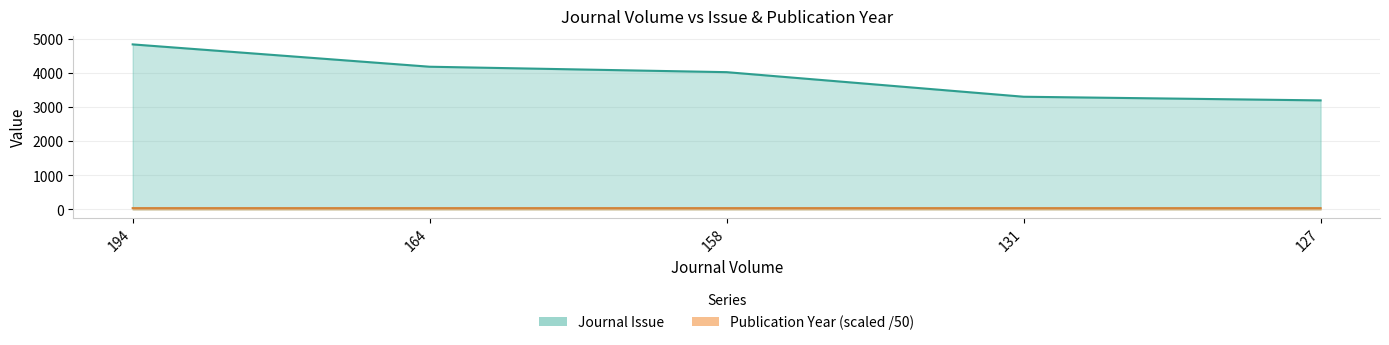

Reading right to left, extract all data points from this chart.

Journal Issue: 127=3194.0	131=3301.0	158=4021.0	164=4180.0	194=4834.0
Publication Year: 127=38.6	131=38.7	158=38.9	164=39.0	194=39.2